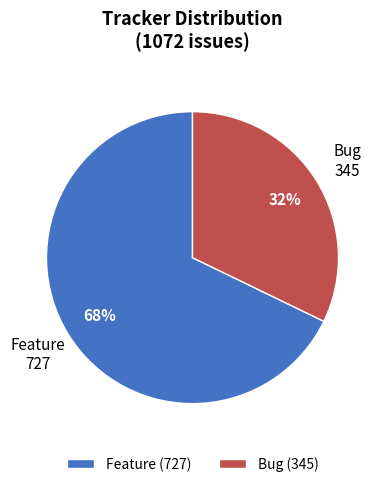

Between Feature and Bug, which is larger?

Feature